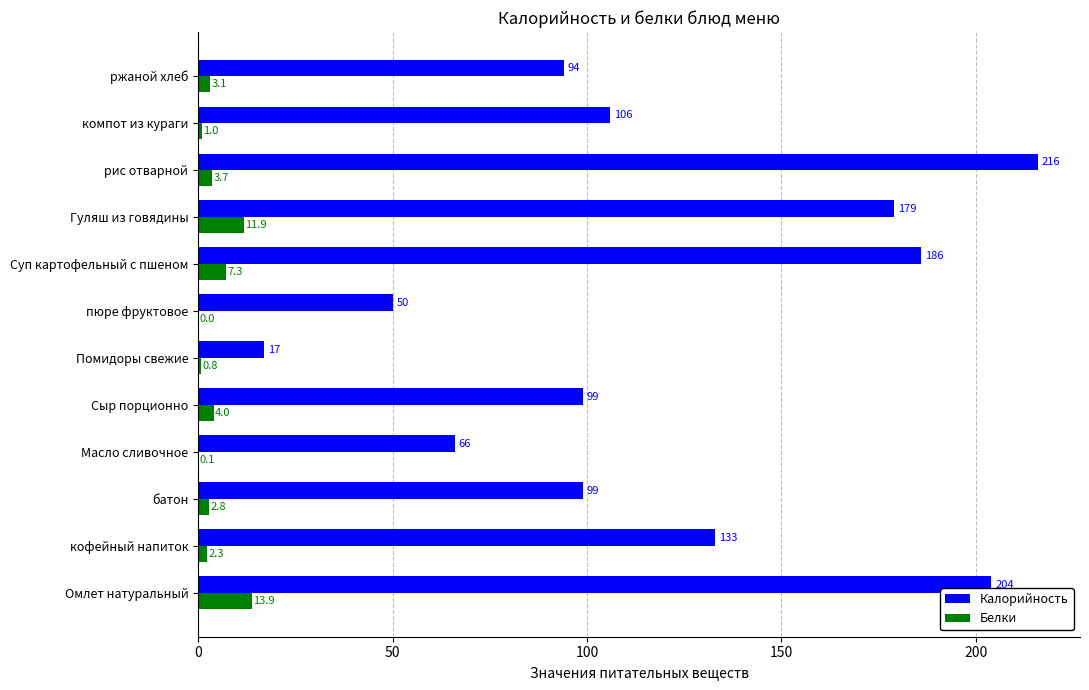

The value of Калорийность at Масло сливочное is 66.0. True or false?

True